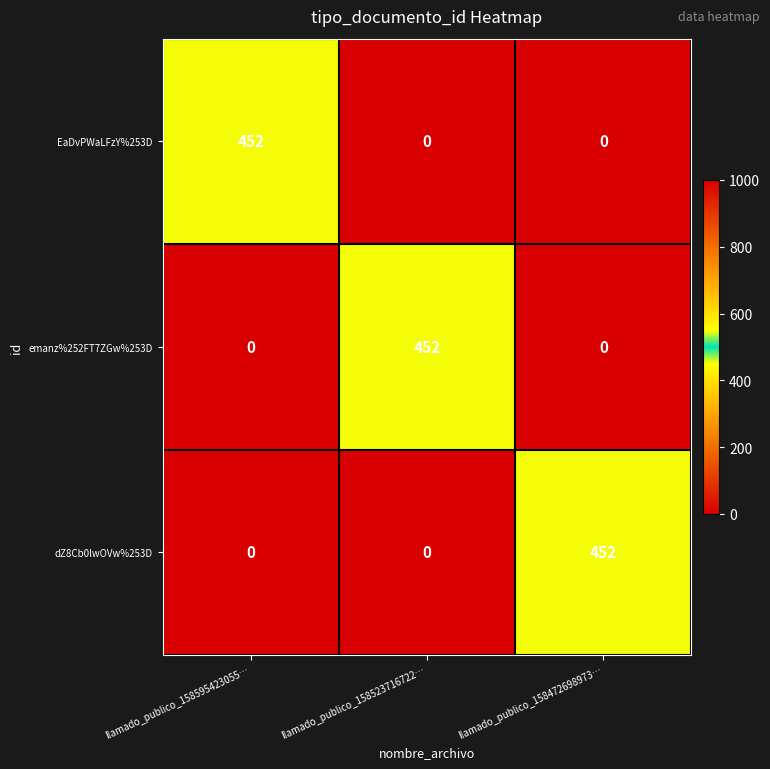

At how many categories does at least one series exceed 17?

3